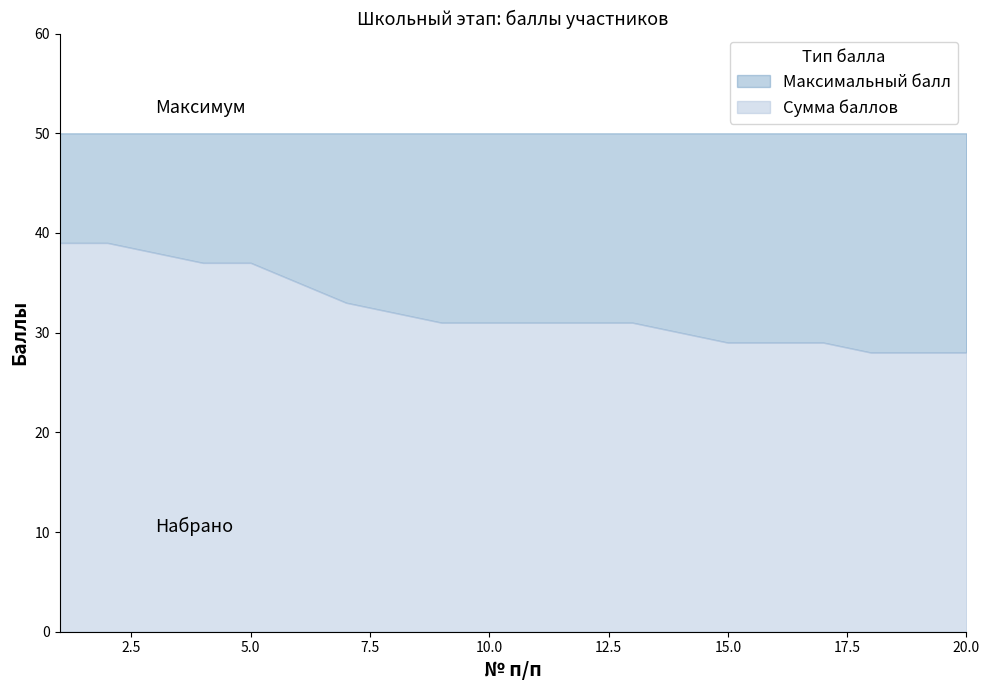

How many lines are shown in the chart?

2